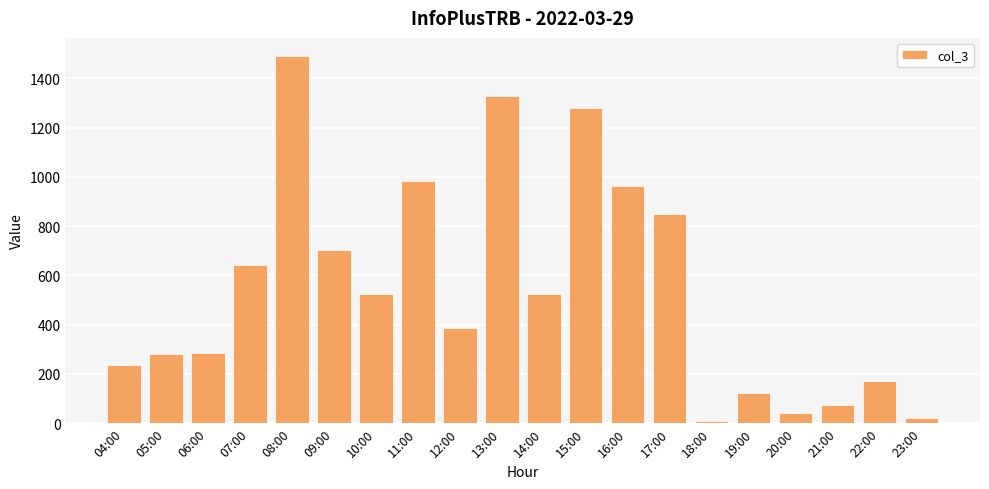

Is it true that the value at 21:00 is 72?

True